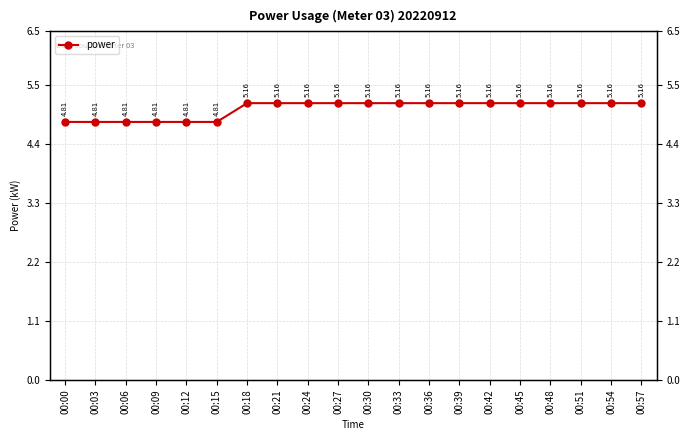

Which label corresponds to the largest value in the chart?

00:18